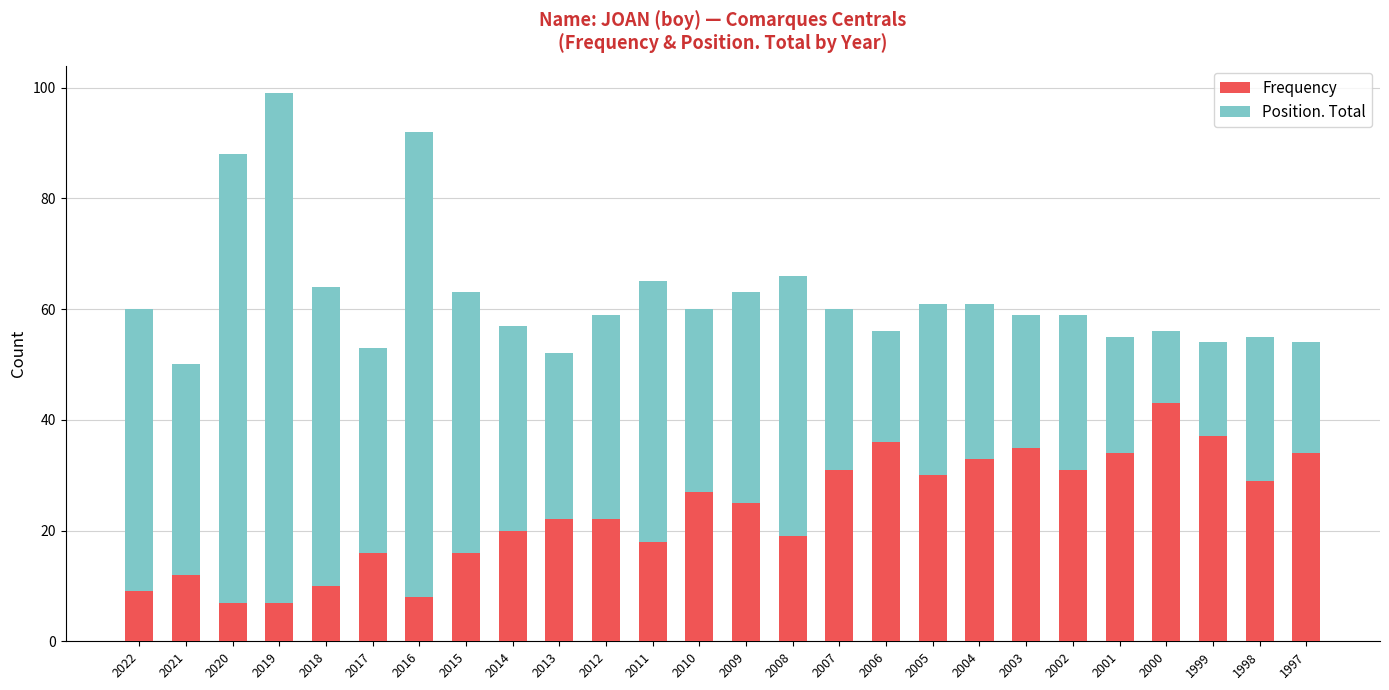

At which category is the sum across all series the highest?

2019